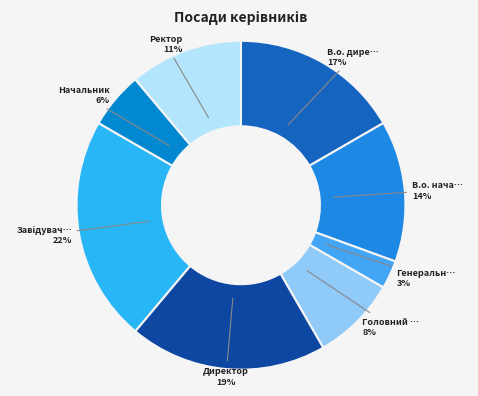

How many segments does this pie chart have?

8